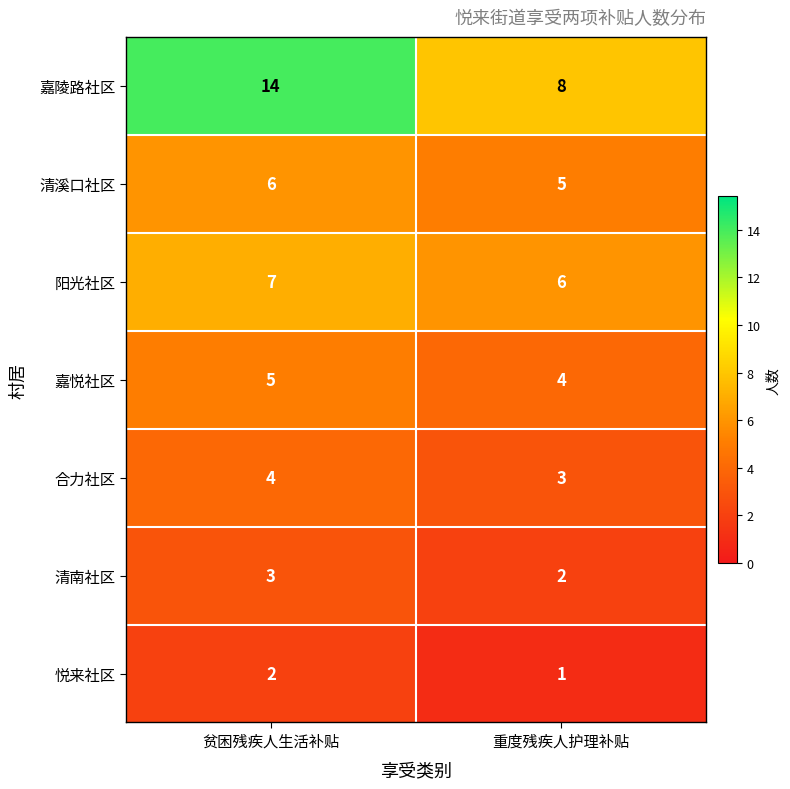

What value does the 阳光社区 series have at 贫困残疾人生活补贴?

7